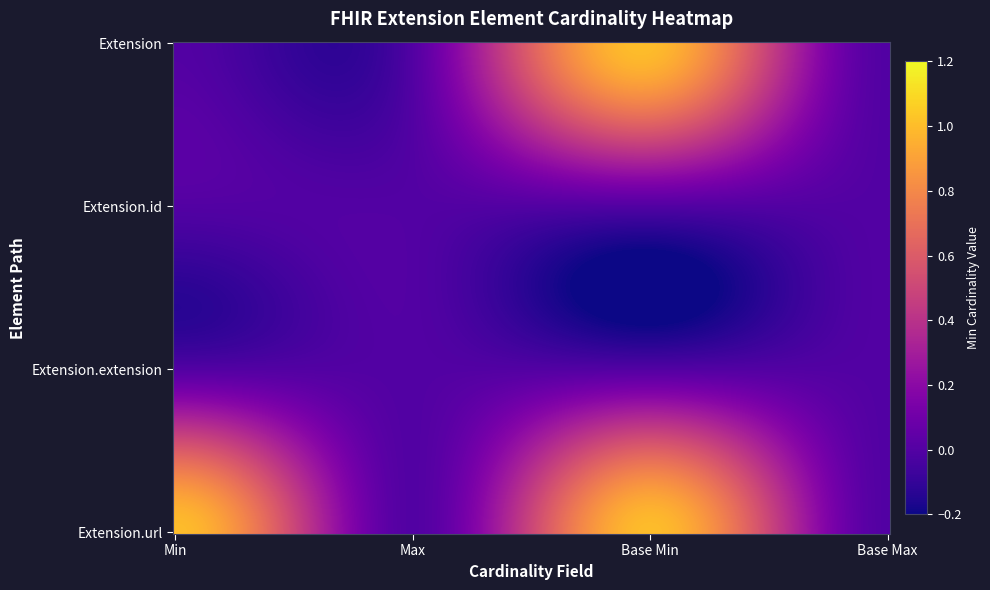

Reading left to right, what are all the values shown in this chart?

Extension: Extension=0	Extension.id=0	Extension.extension=1	Extension.url=0
Extension.id: Extension=0	Extension.id=0	Extension.extension=0	Extension.url=0
Extension.extension: Extension=0	Extension.id=0	Extension.extension=0	Extension.url=0
Extension.url: Extension=1	Extension.id=0	Extension.extension=1	Extension.url=0